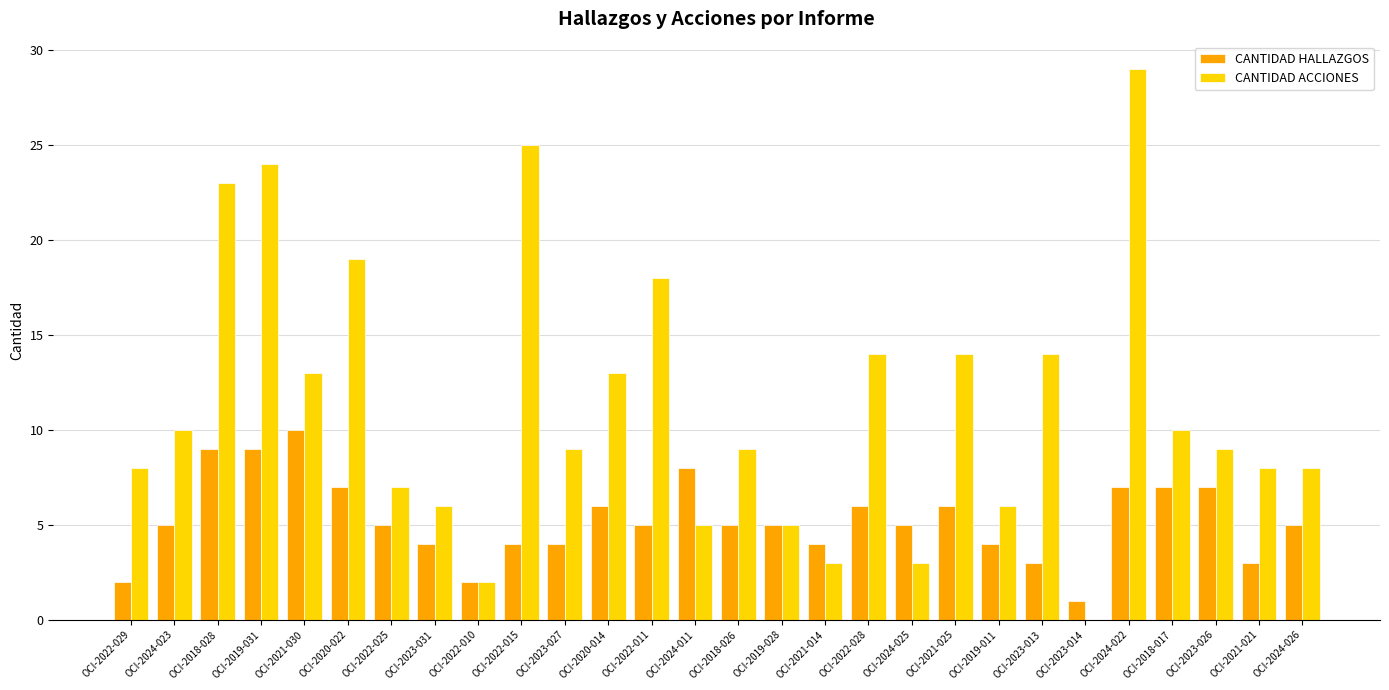

What is the sum of the CANTIDAD HALLAZGOS values at OCI-2024-022 and OCI-2019-031?

16